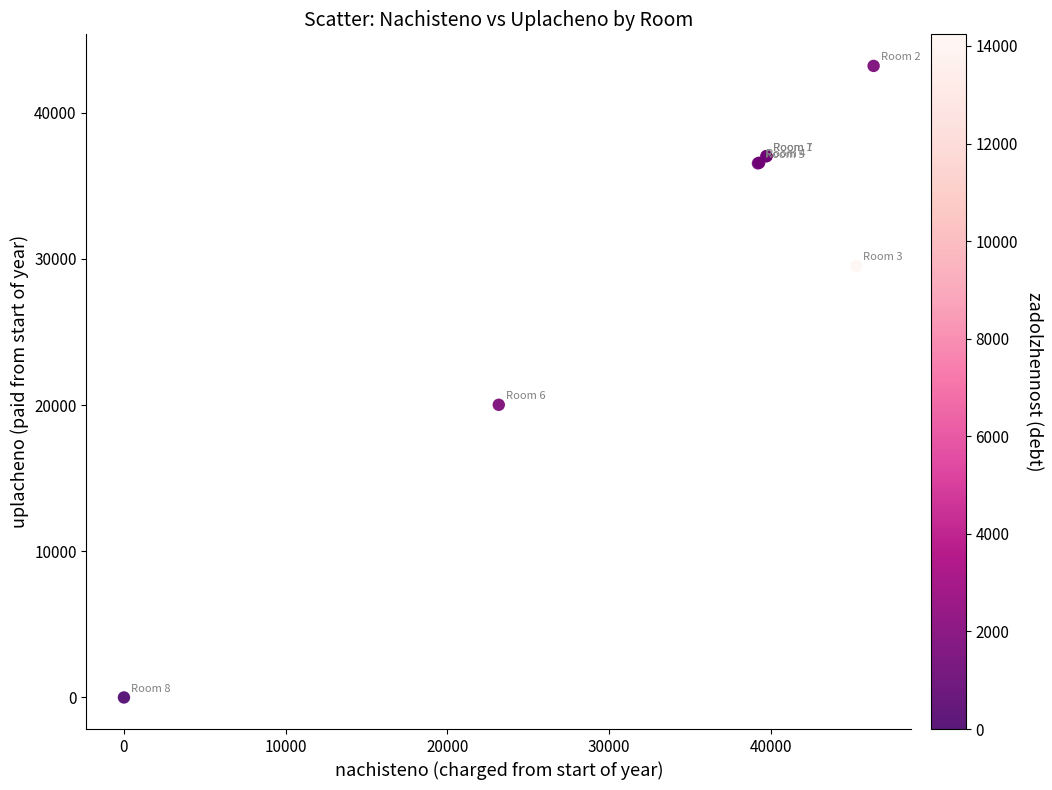

What Y value in the scatter plot is closest to 21599?

20019.2